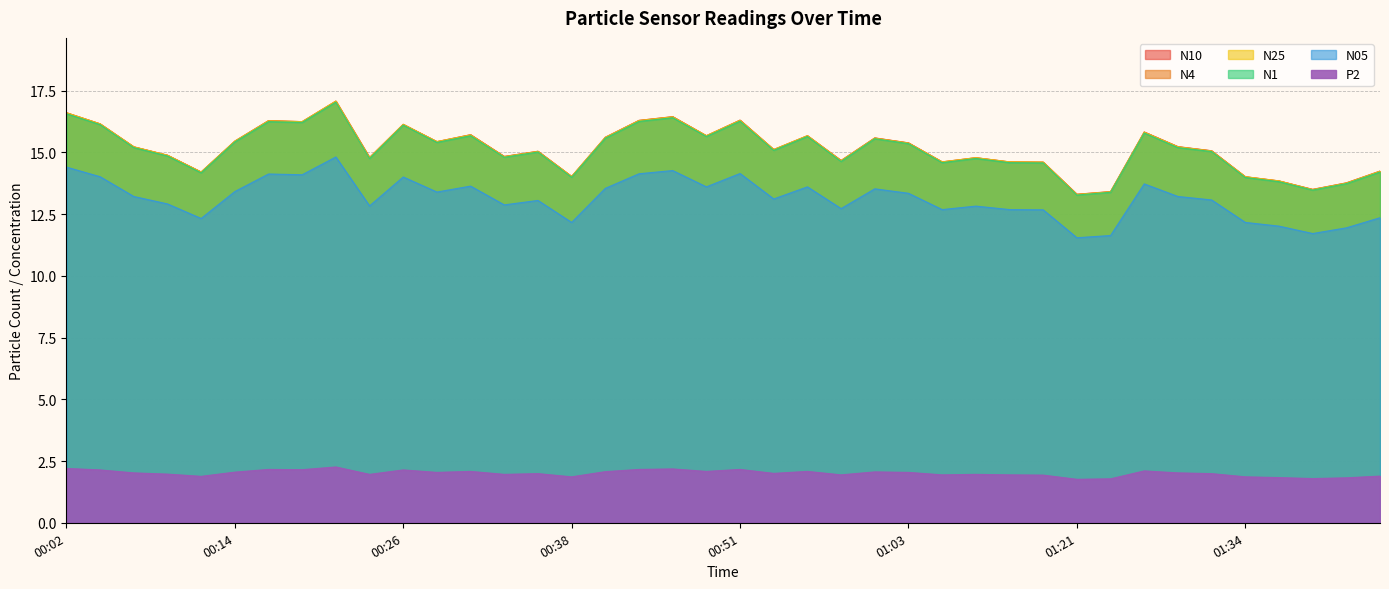

Which category has the highest value across all series?

00:21